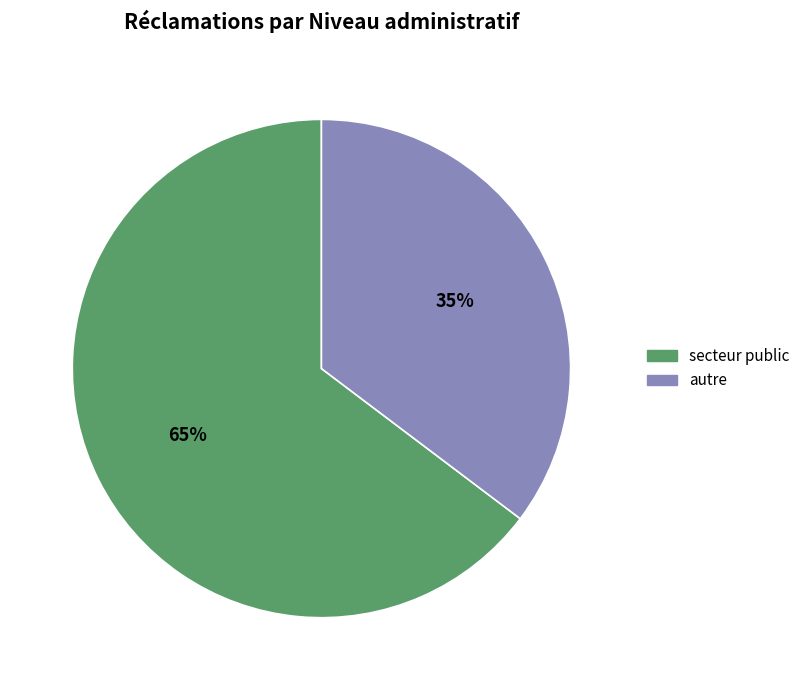

How many slices are in this pie chart?

2